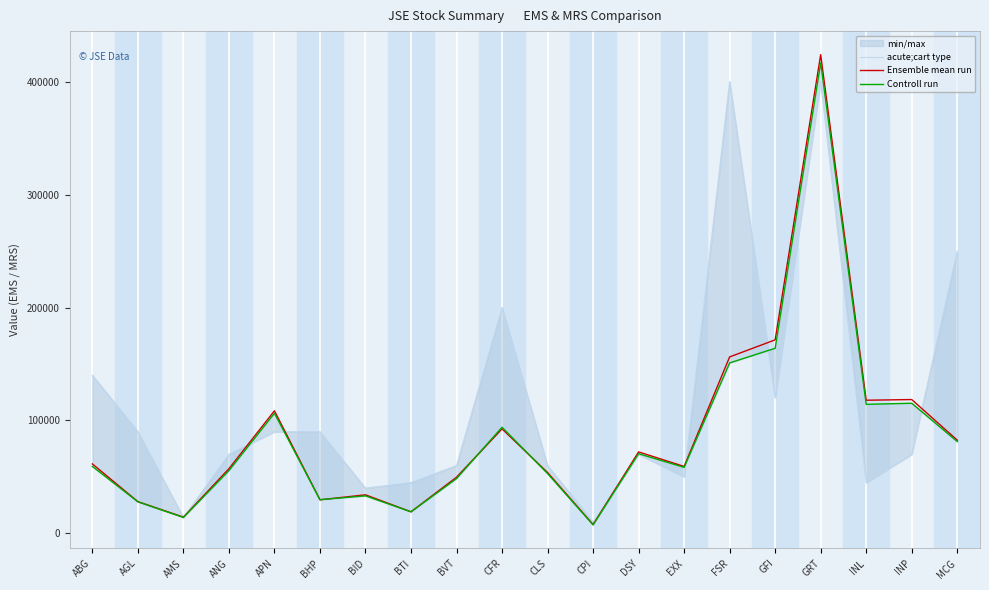

Does the chart display data point markers on the line(s)?

No